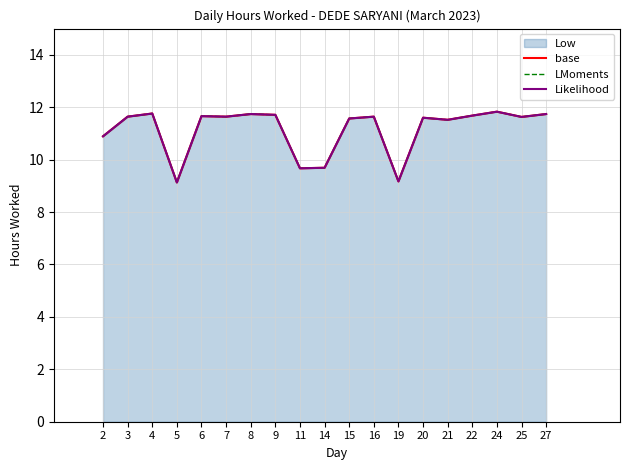

True or false: Likelihood has a value of 11.6 at 16.

True